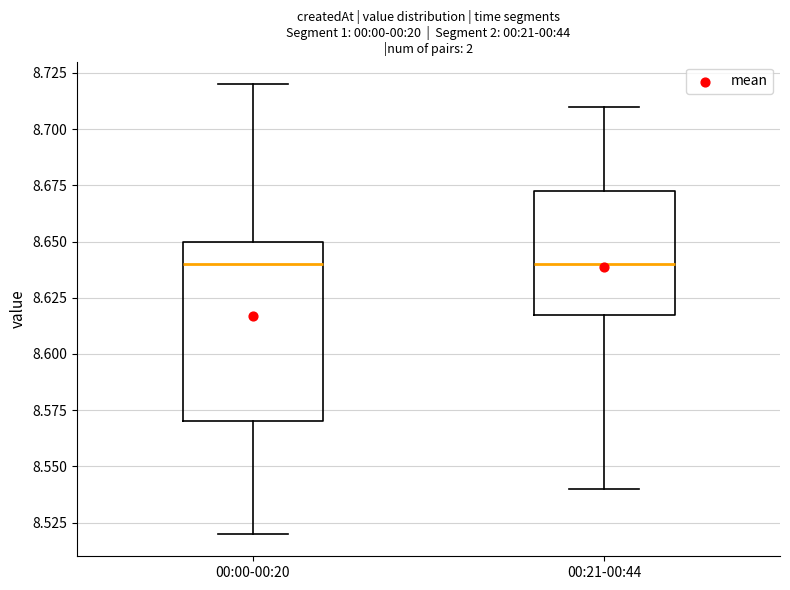

Comparing the boxes themselves (not the whiskers), which one is the tallest?

00:00-00:20